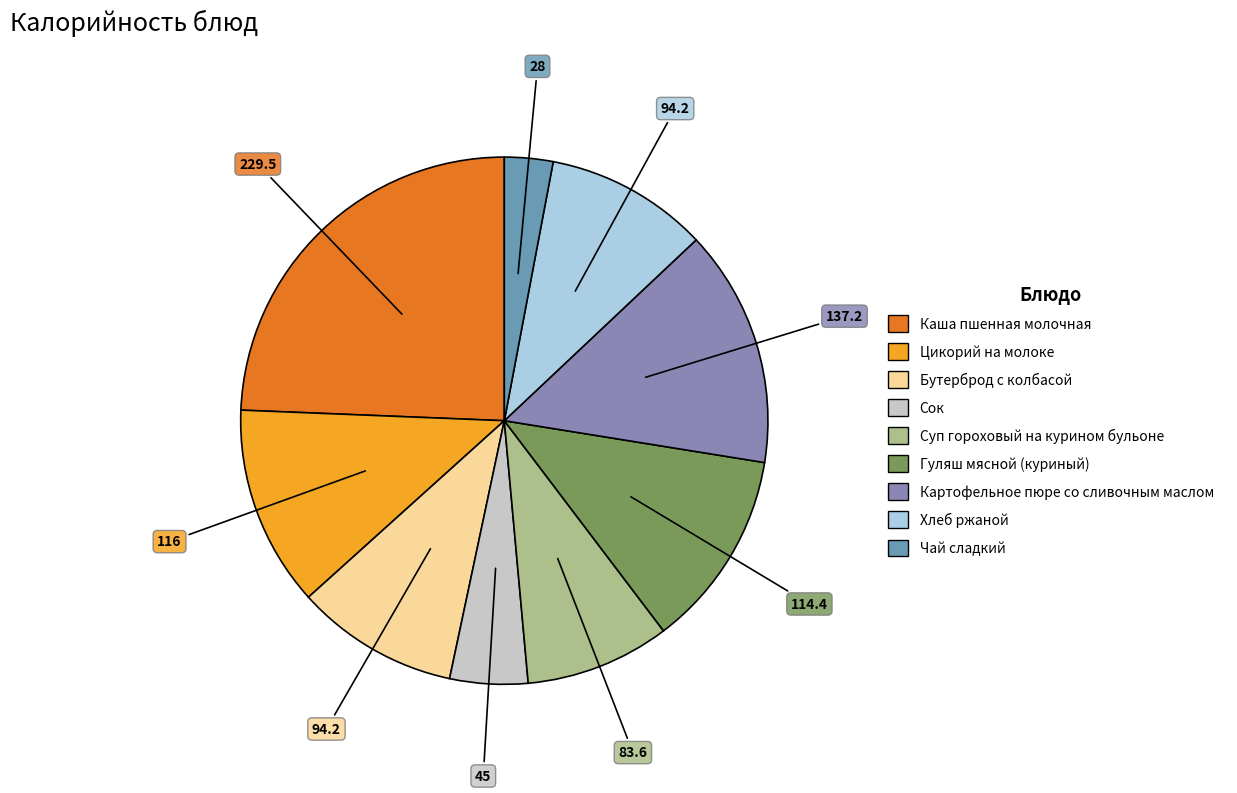

Does any single category account for the majority?

No